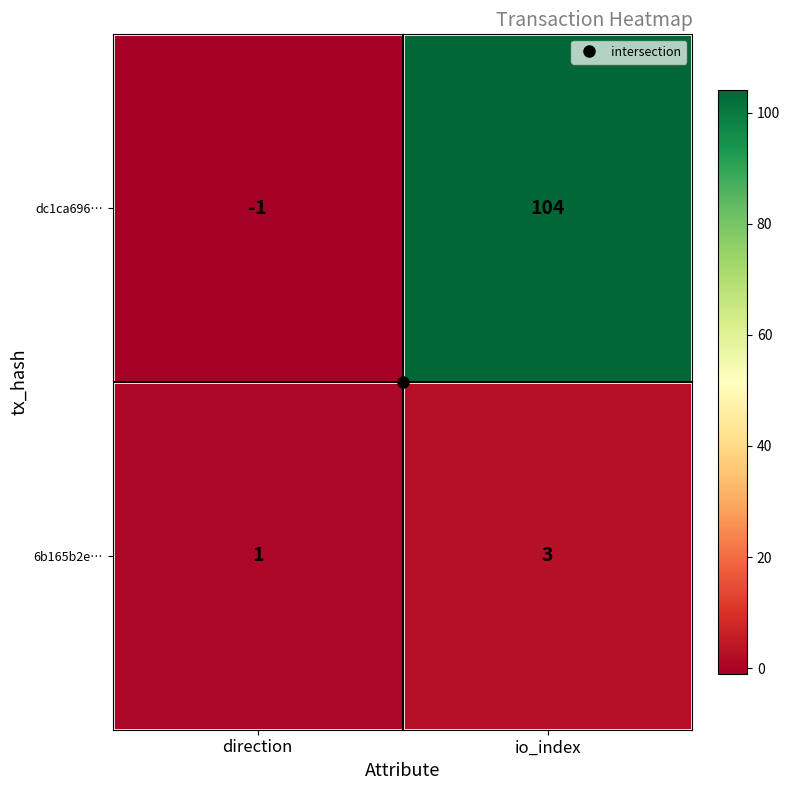

True or false: 6b165b2e… has a value of 5 at io_index.

False